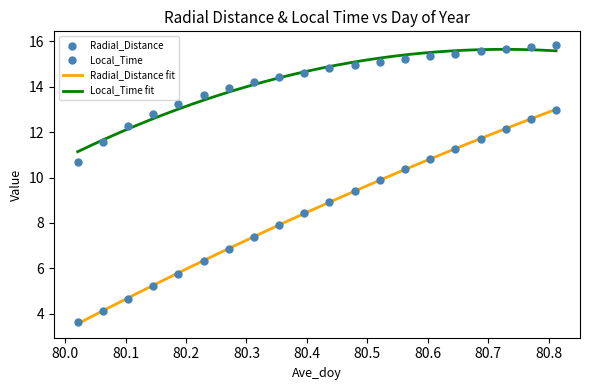

Which series contains the highest Y value?

Local_Time